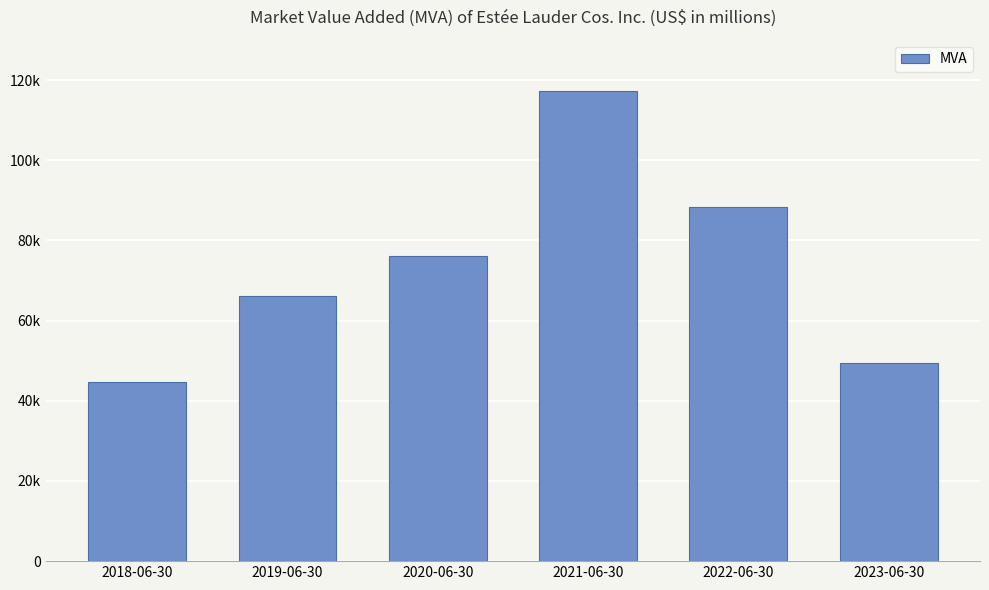

Does the chart contain any negative values?

No